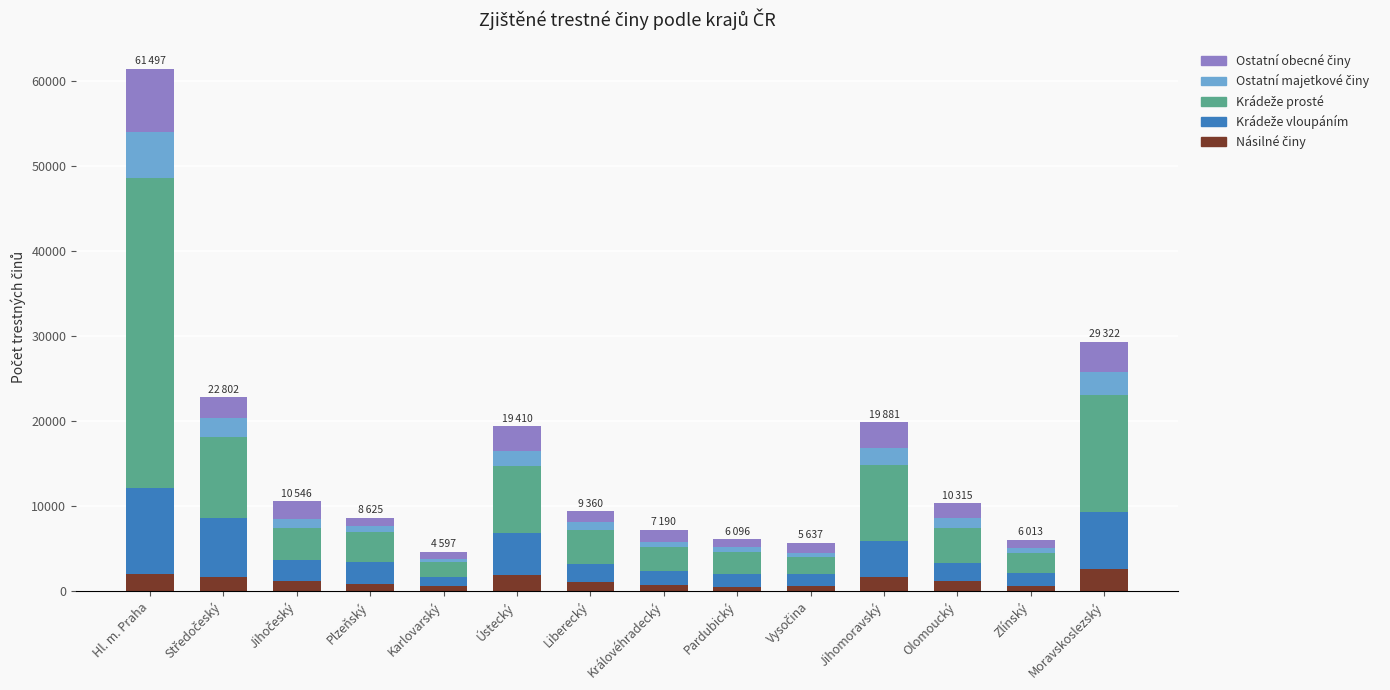

At which category is the sum across all series the highest?

Hl. m. Praha